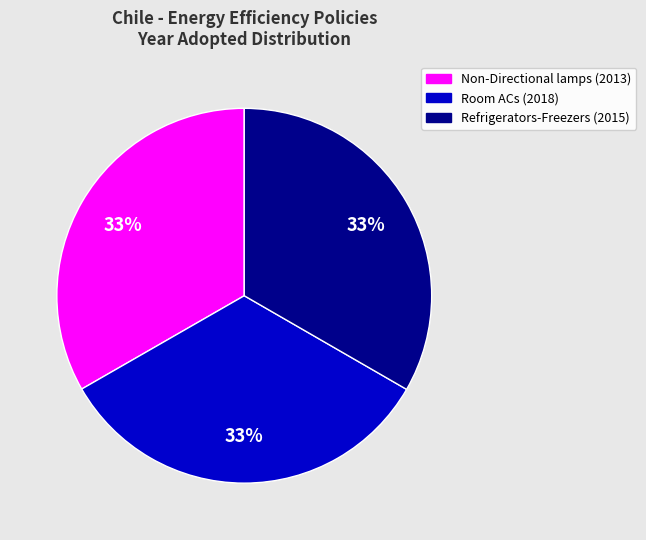

To the nearest percent, what is the average slice percentage?

33%